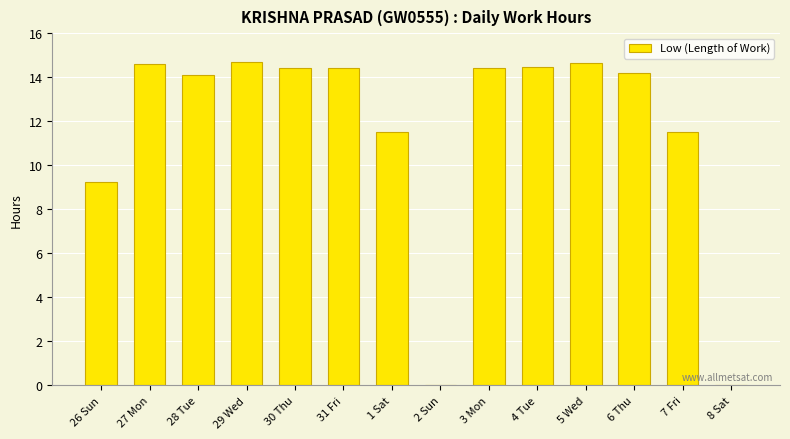

What is the ratio of the value at 1 Sat to the value at 5 Wed?

0.8